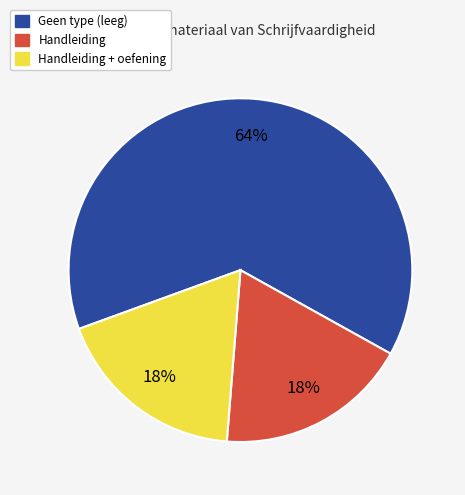

What is the ratio of the value at Handleiding + oefening to the value at Geen type (leeg)?

0.3